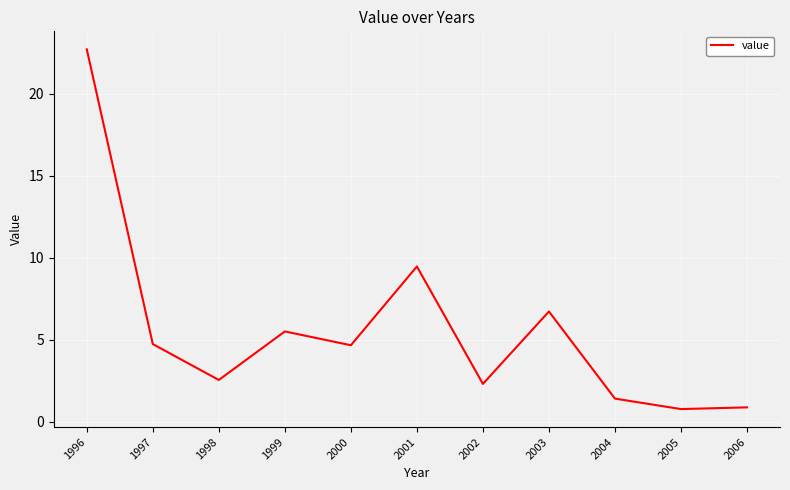

Where is the first local maximum?

1999